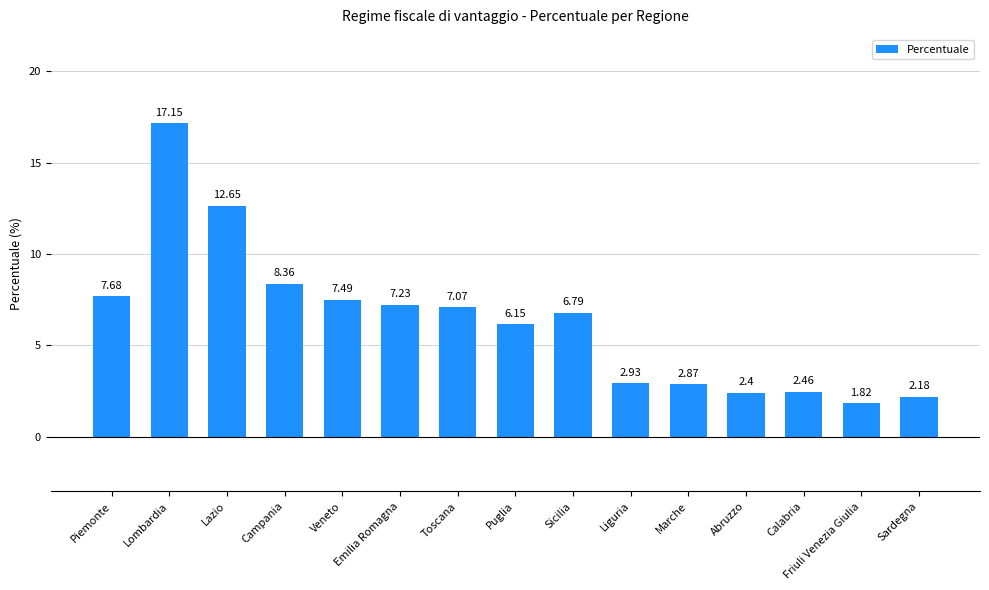

What is the approximate value at Toscana?

7.1